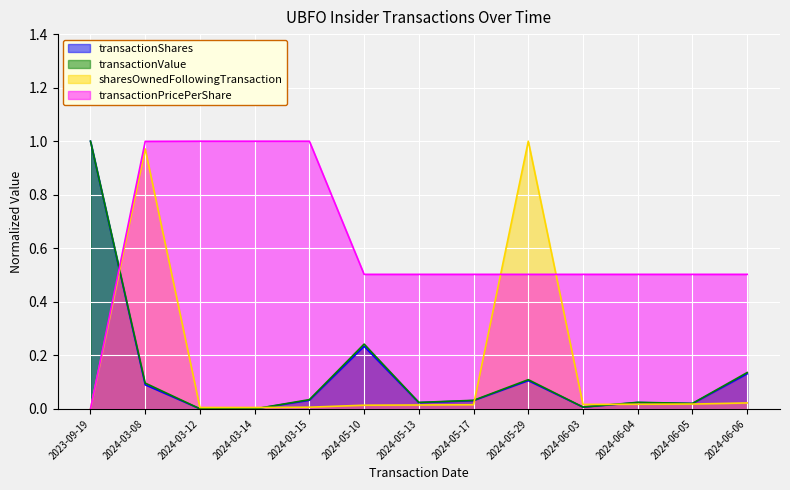

Reading left to right, what are all the values shown in this chart?

transactionShares: 2023-09-19=1.0	2024-03-08=0.1	2024-03-12=0.0	2024-03-14=0.0	2024-03-15=0.0	2024-05-10=0.2	2024-05-13=0.0	2024-05-17=0.0	2024-05-29=0.1	2024-06-03=0.0	2024-06-04=0.0	2024-06-05=0.0	2024-06-06=0.1
transactionValue: 2023-09-19=1.0	2024-03-08=0.1	2024-03-12=0.0	2024-03-14=0.0	2024-03-15=0.0	2024-05-10=0.2	2024-05-13=0.0	2024-05-17=0.0	2024-05-29=0.1	2024-06-03=0.0	2024-06-04=0.0	2024-06-05=0.0	2024-06-06=0.1
sharesOwnedFollowingTransaction: 2023-09-19=0.0	2024-03-08=1.0	2024-03-12=0.0	2024-03-14=0.0	2024-03-15=0.0	2024-05-10=0.0	2024-05-13=0.0	2024-05-17=0.0	2024-05-29=1.0	2024-06-03=0.0	2024-06-04=0.0	2024-06-05=0.0	2024-06-06=0.0
transactionPricePerShare: 2023-09-19=0.0	2024-03-08=1.0	2024-03-12=1.0	2024-03-14=1.0	2024-03-15=1.0	2024-05-10=0.5	2024-05-13=0.5	2024-05-17=0.5	2024-05-29=0.5	2024-06-03=0.5	2024-06-04=0.5	2024-06-05=0.5	2024-06-06=0.5